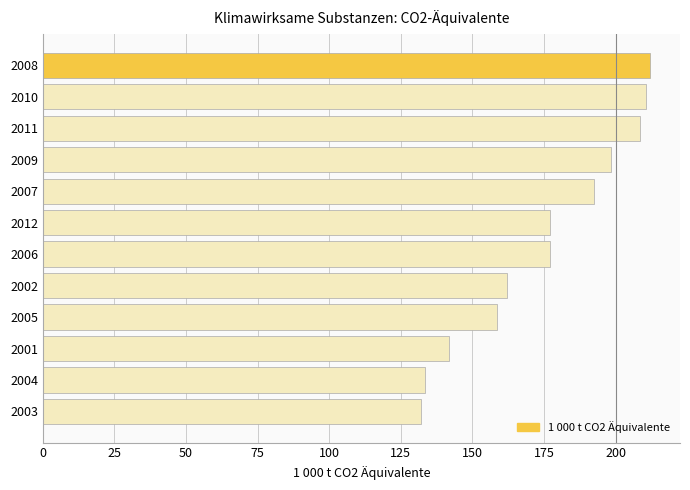

Does the chart contain any negative values?

No